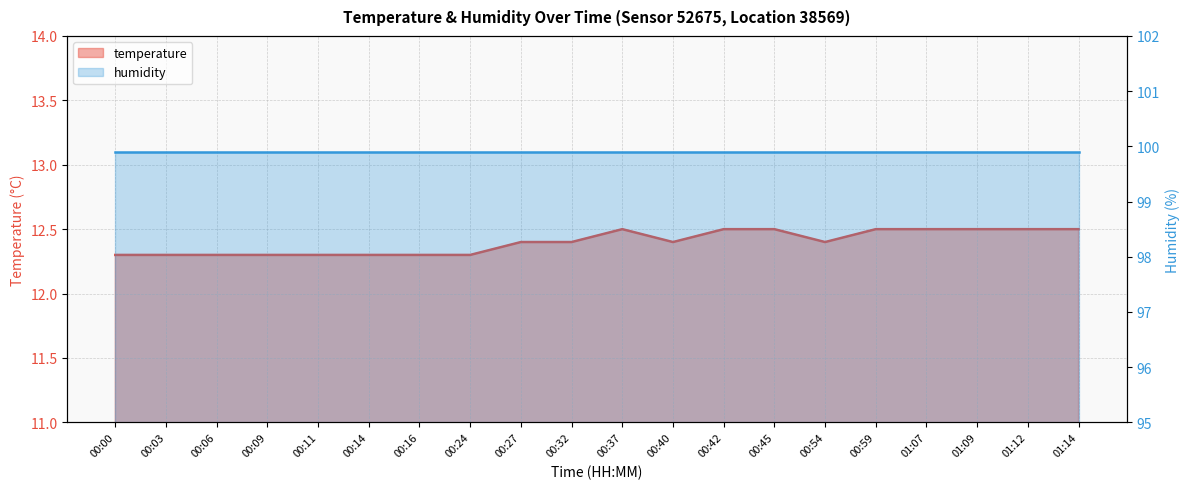

At which label is the value closest to 12?

00:00